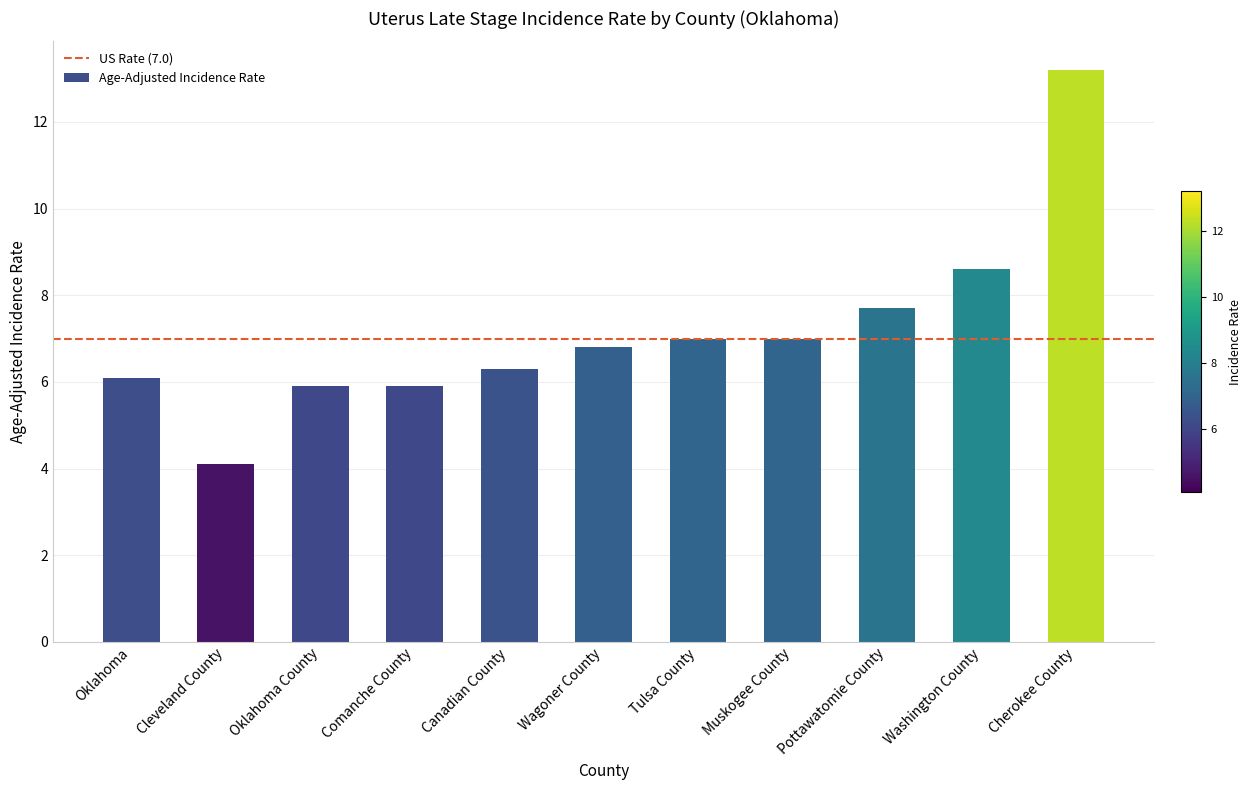

Are the bars horizontal?

No